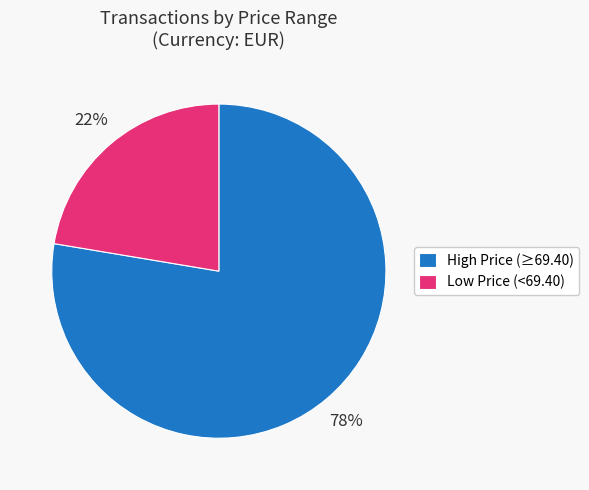

Count the number of slices in the pie.

2